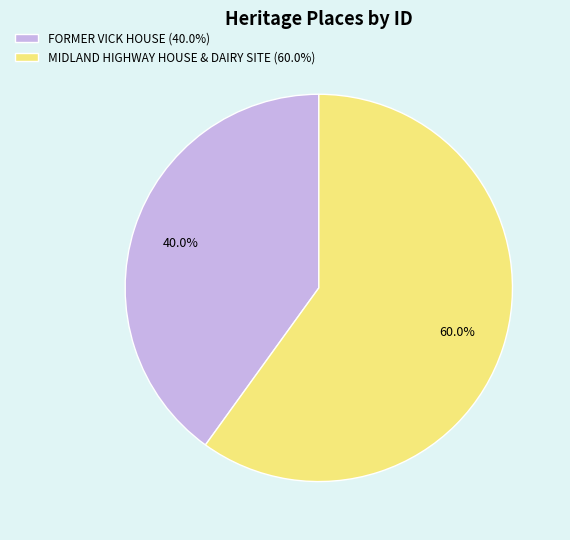

Which slice is the largest?

MIDLAND HIGHWAY HOUSE & DAIRY SITE